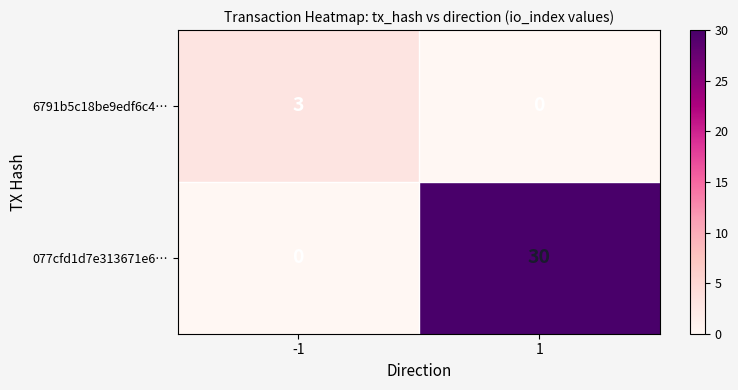

Reading left to right, list all the values displayed in this chart.

6791b5c18be9edf6c4…: 3	0
077cfd1d7e313671e6…: 0	30